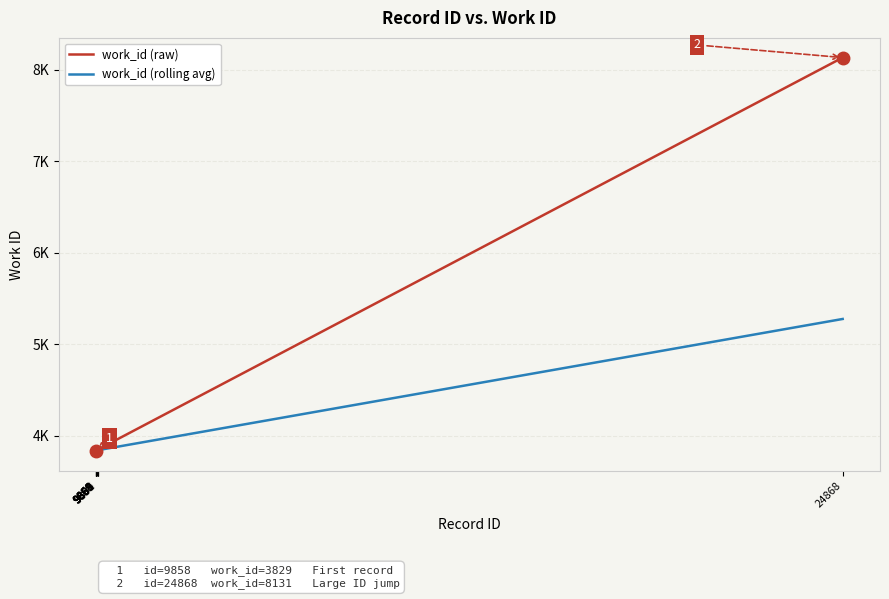

Rank the series by their average value, from lowest to highest.

work_id (rolling avg), work_id (raw)